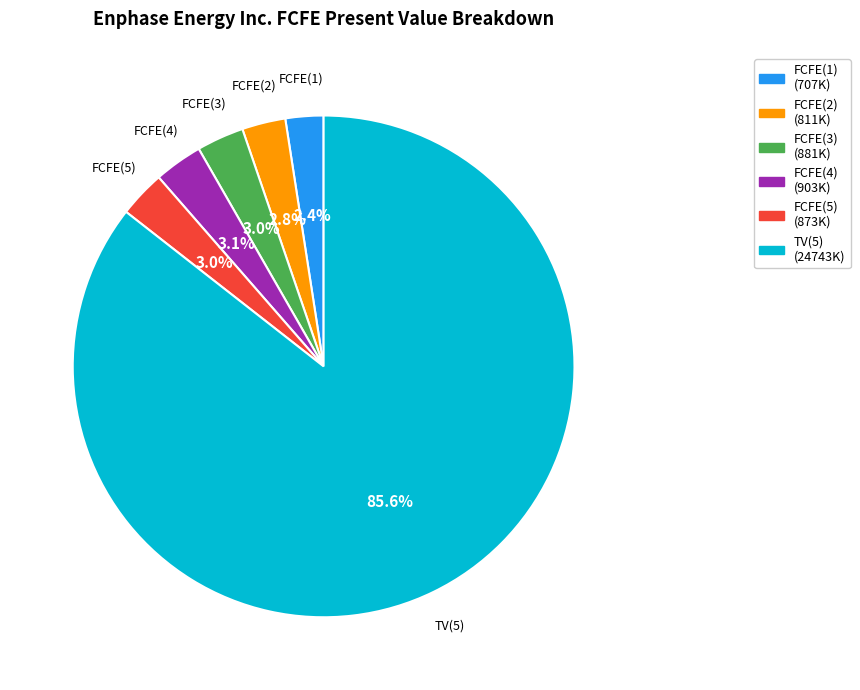

Between FCFE(2) and TV(5), which is larger?

TV(5)